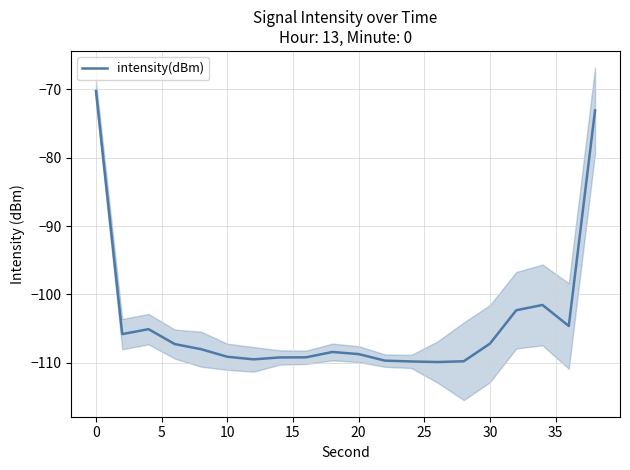

The value of intensity(dBm) at 10 is -165.1. True or false?

False